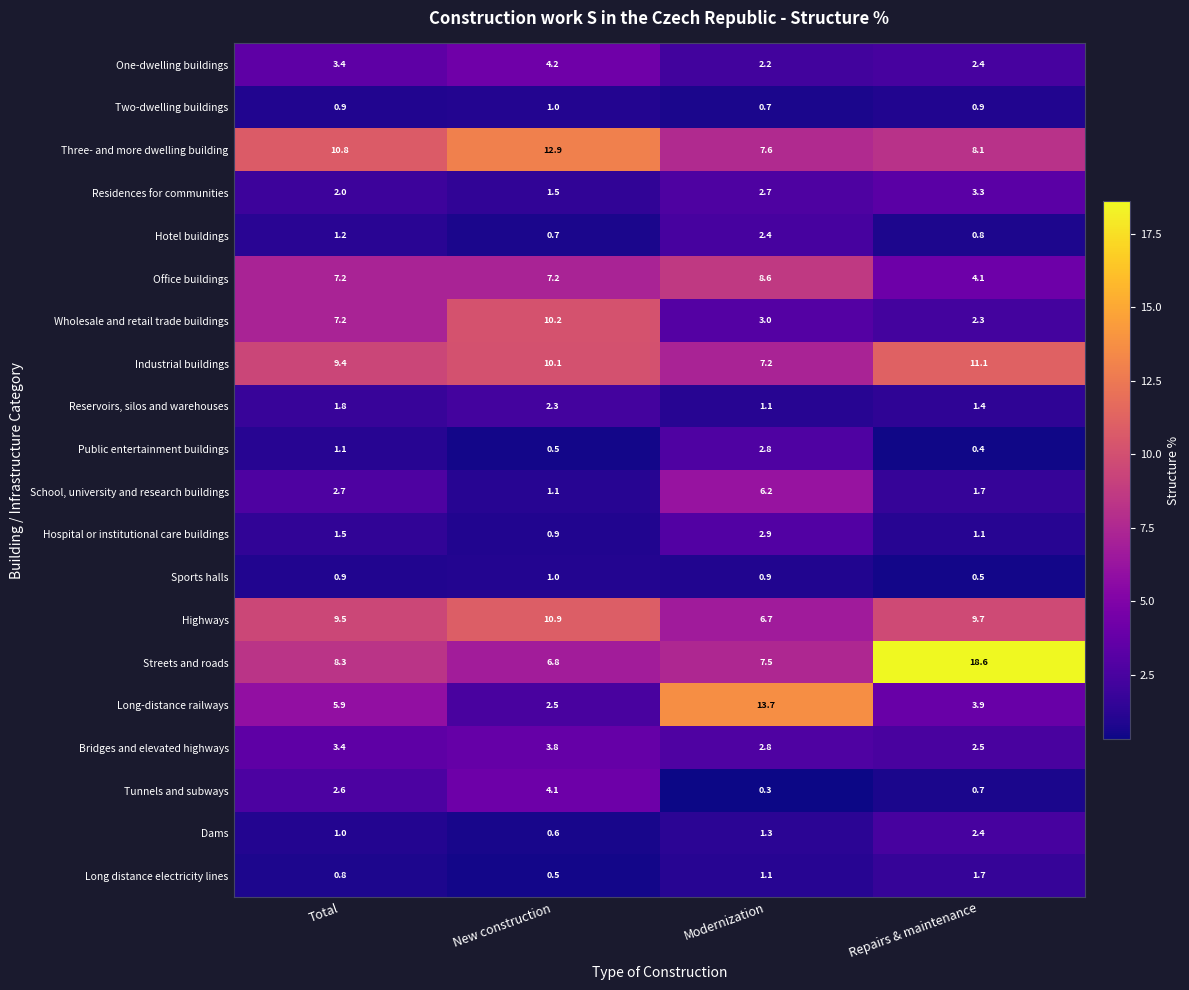

What is the difference between the maximum and minimum values in the Long-distance railways series?

11.2